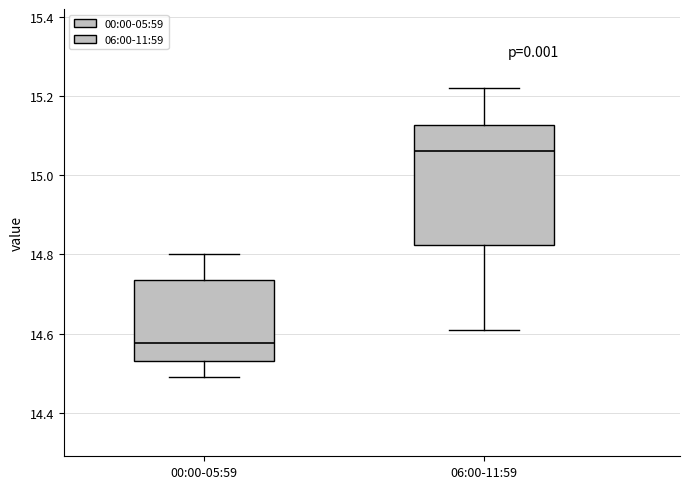

Where is the upper edge of the box for 00:00-05:59 on the y-axis? The values are not printed on the chart, so give them approximately, as read against the axis.

14.74